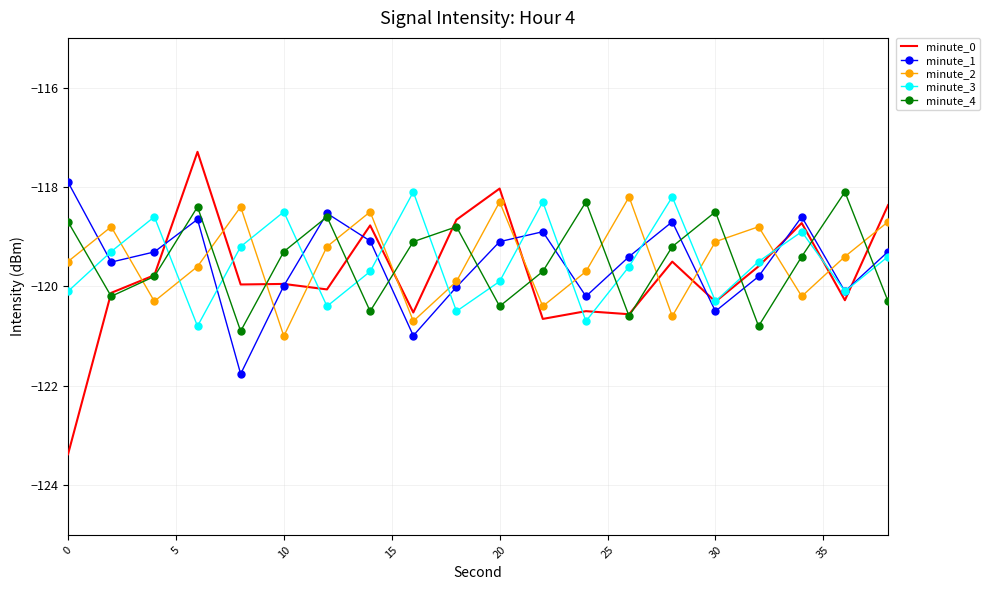

After their last crossing, which series has the higher values: minute_2 or minute_1?

minute_2